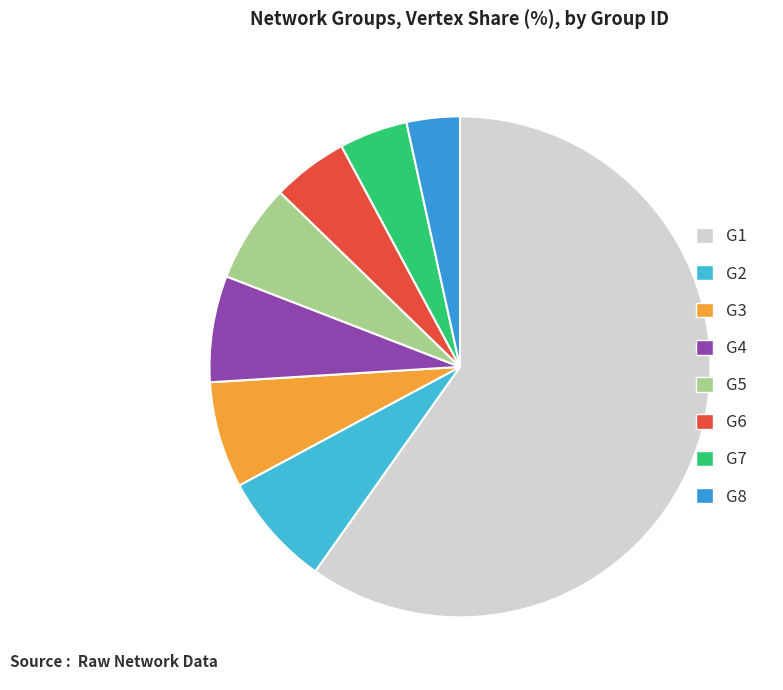

How many slices are in this pie chart?

8